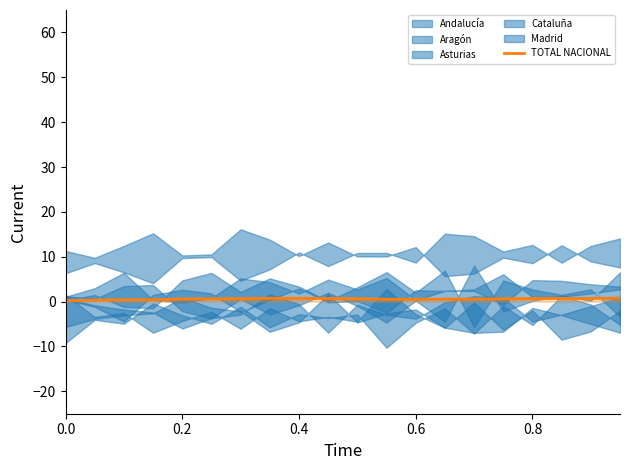

Reading left to right, extract all data points from this chart.

0.2	0.3	0.4	0.4	0.6	0.6	0.7	0.7	0.7	0.7	0.6	0.5	0.5	0.6	0.6	0.6	0.7	0.7	0.7	0.8